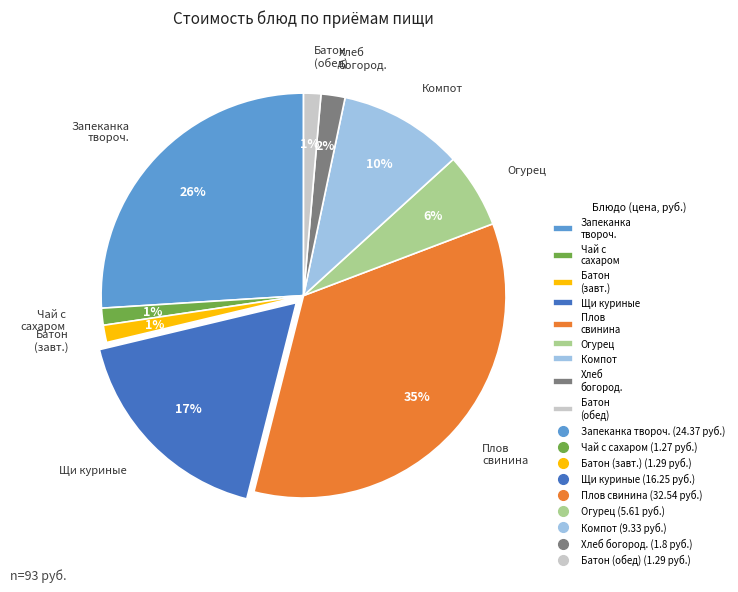

To the nearest percent, what percentage of the pie is Плов свинина?

35%